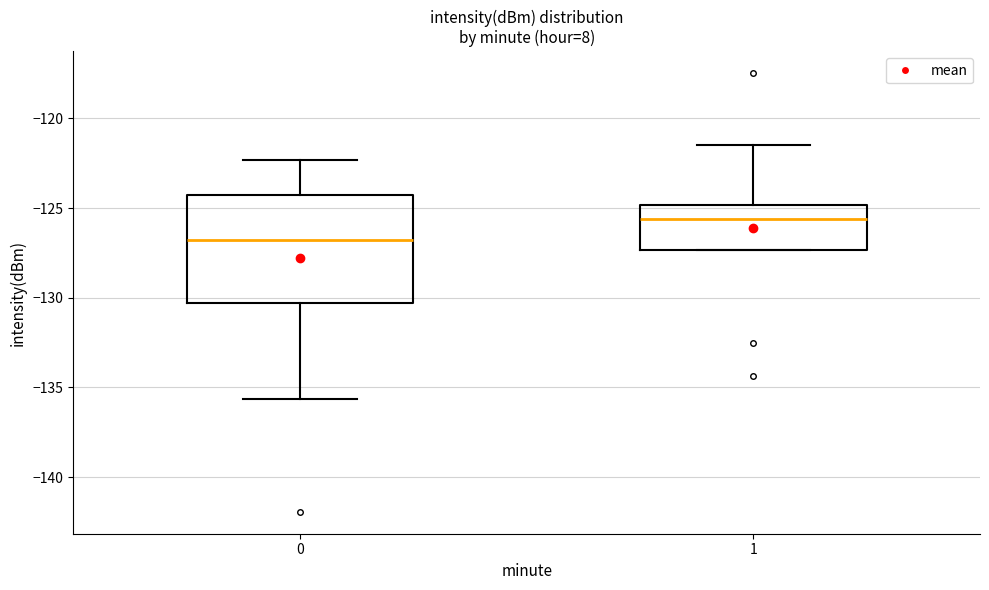

Comparing the boxes themselves (not the whiskers), which one is the tallest?

0